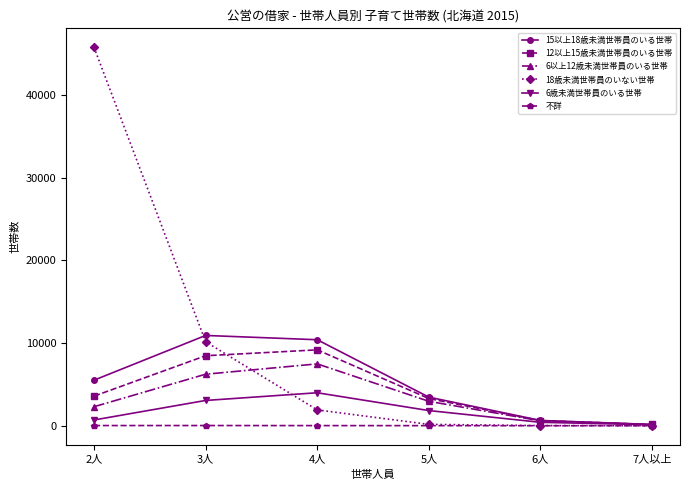

Is the value of 18歳未満世帯員のいない世帯 at 4人 greater than the value of 15以上18歳未満世帯員のいる世帯 at 6人?

Yes